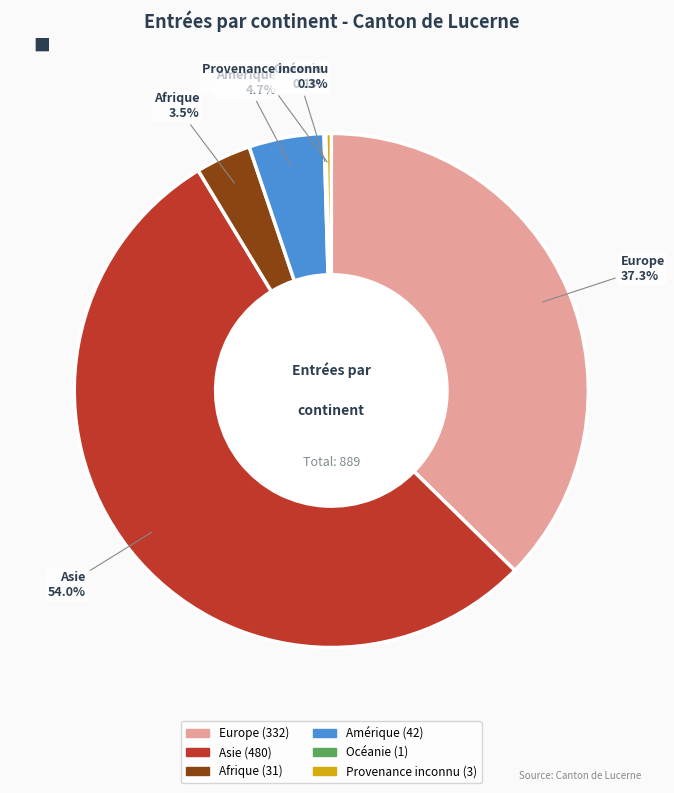

Does any single category account for the majority?

Yes